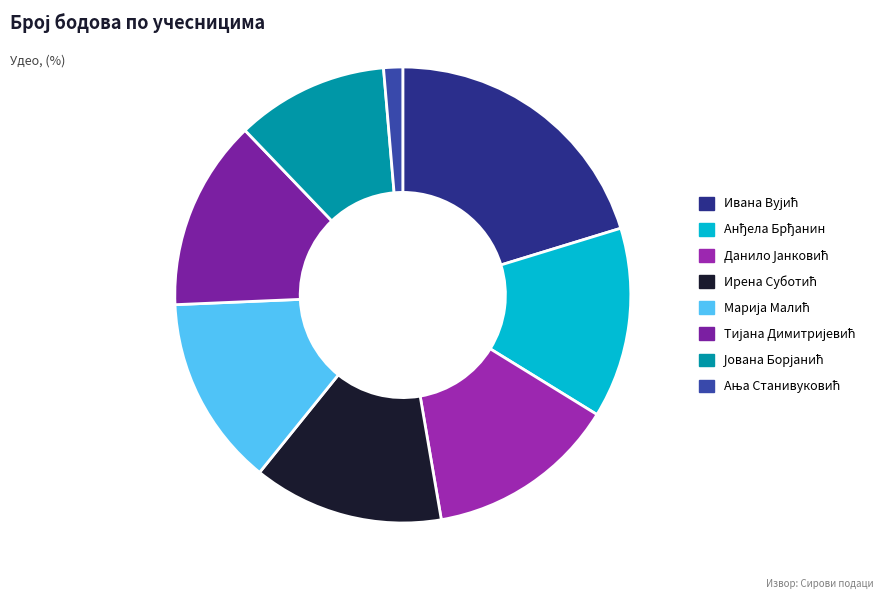

What is the total percentage of Марија Малић and Ања Станивуковић?

14.9%